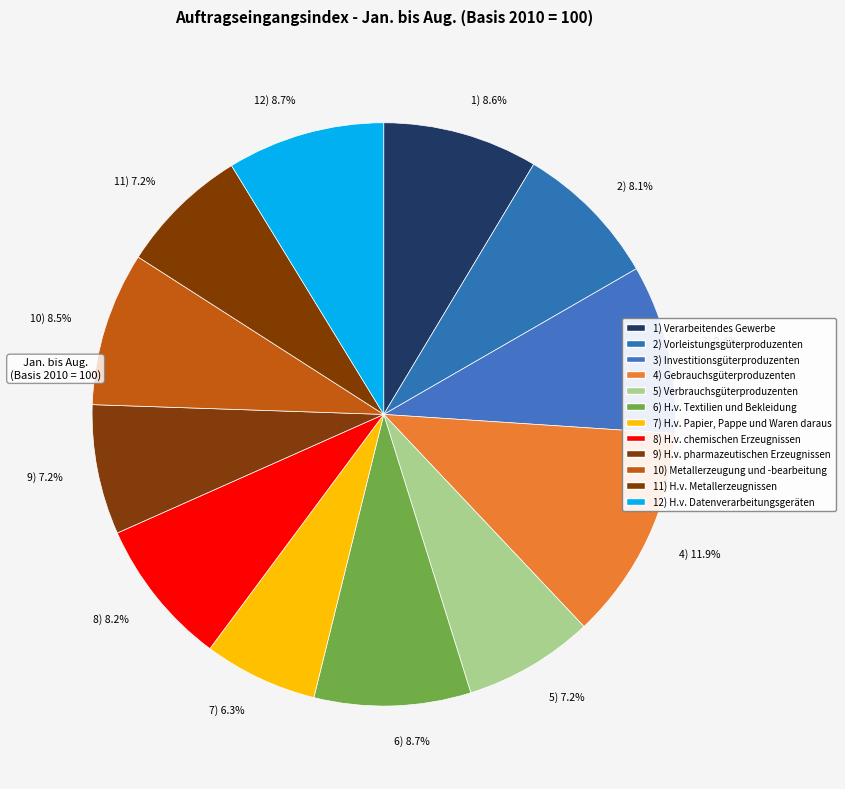

How many segments does this pie chart have?

12